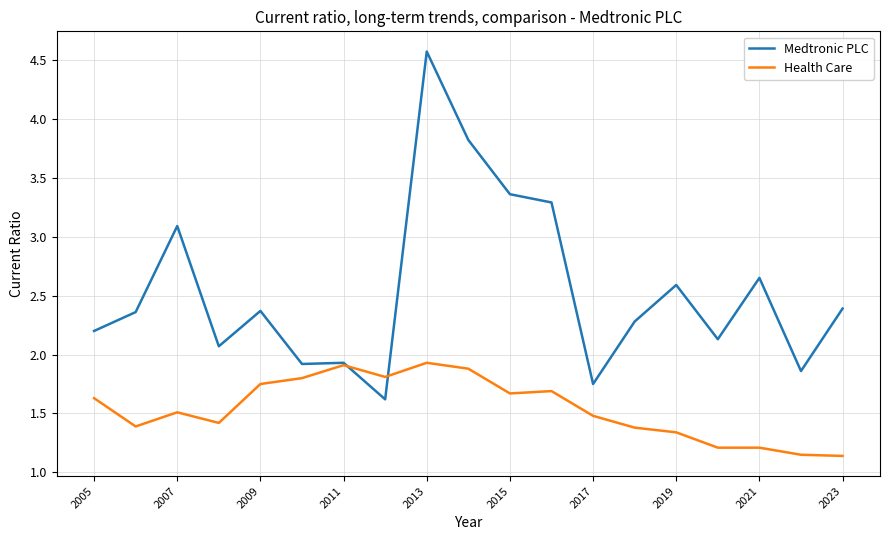

Which series has the largest total across all categories?

Medtronic PLC